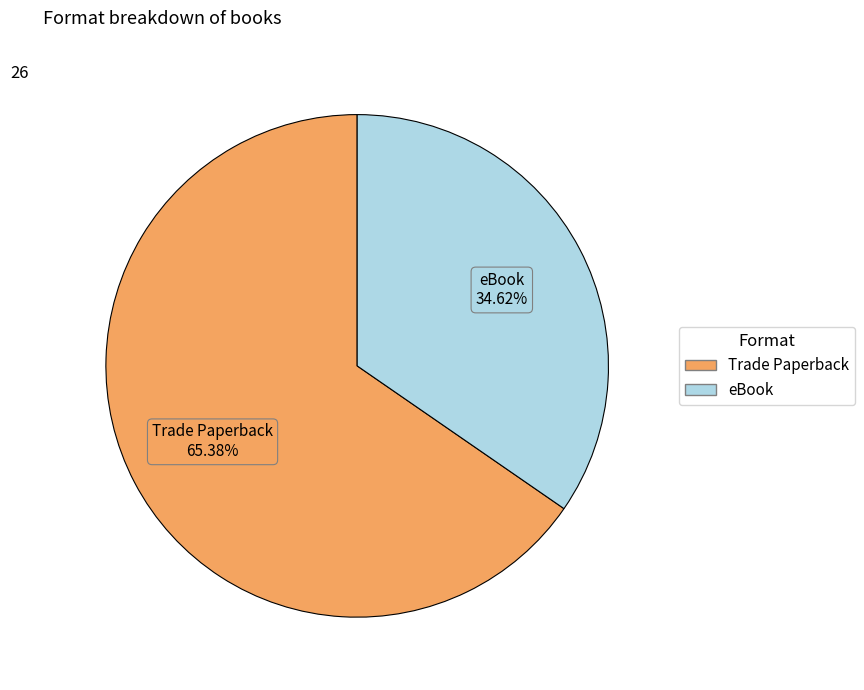

The Trade Paperback slice represents 65% of the pie. True or false?

True